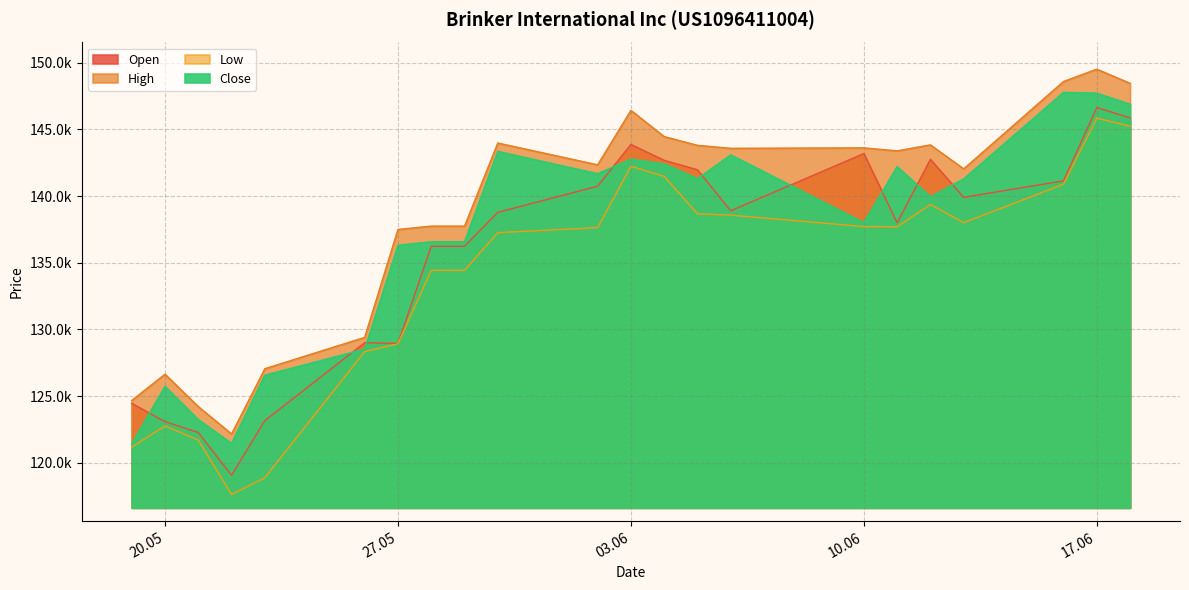

True or false: Open and Low intersect in this chart.

False